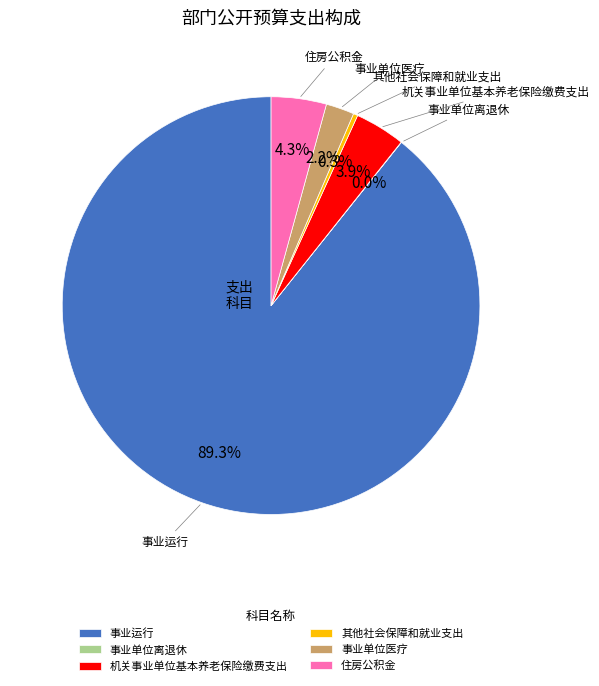

To the nearest percent, what portion does 事业单位医疗 represent?

2%